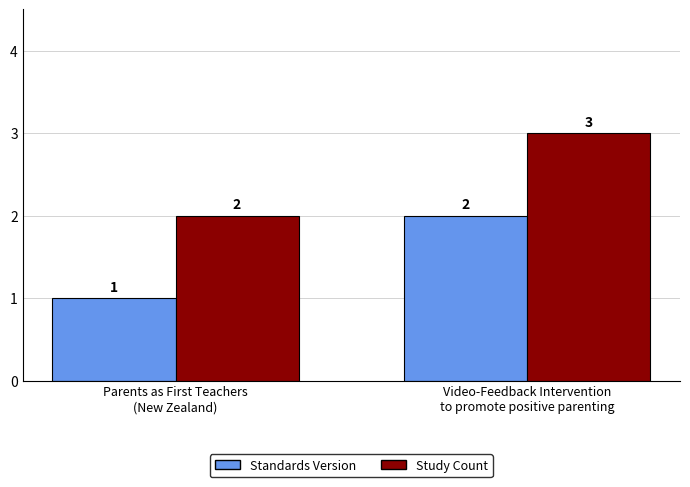

What is the total value across all series at Parents as First Teachers
(New Zealand)?

3